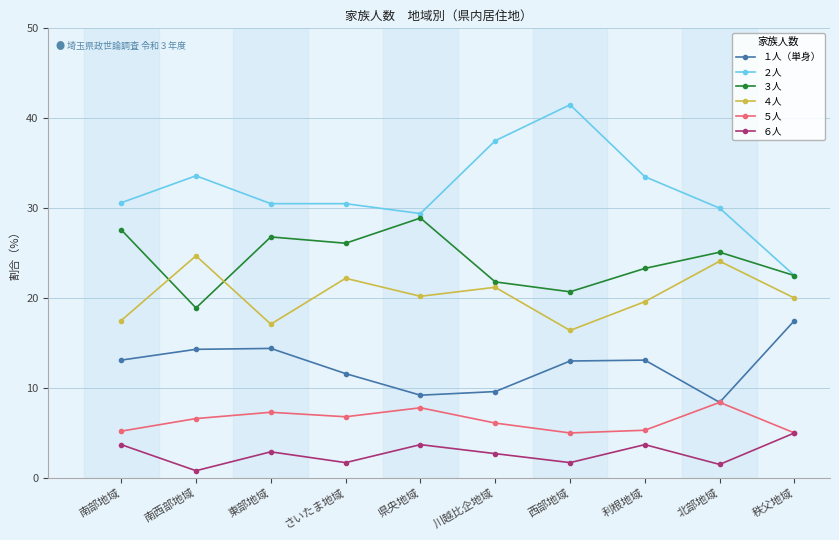

Where is １人（単身） nearest to the value 12?

さいたま地域